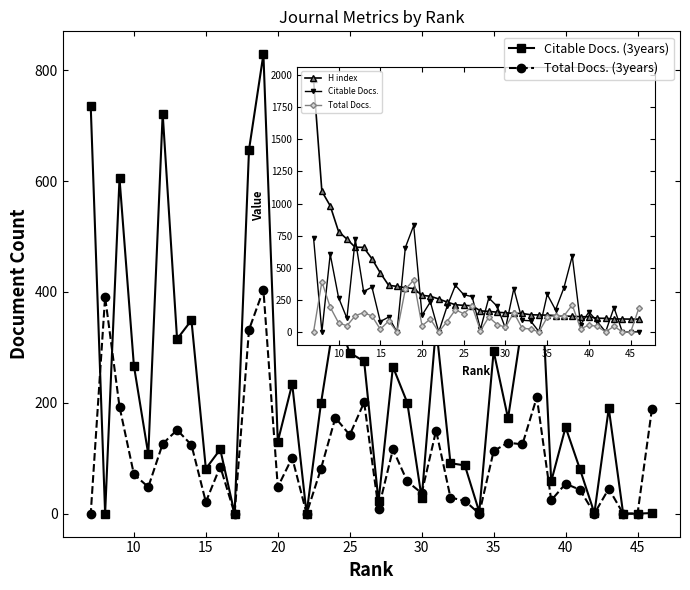

What is the difference between the second highest and minimum values in the Total Docs. (3years) series?

391